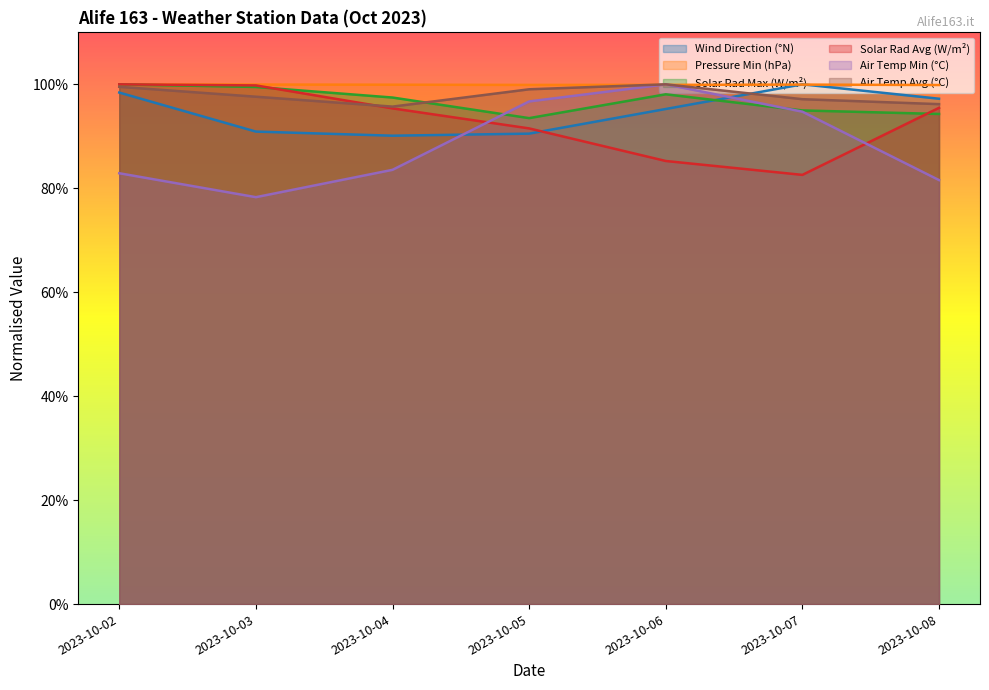

How many interior local valleys does the Pressure Min (hPa) series have?

1